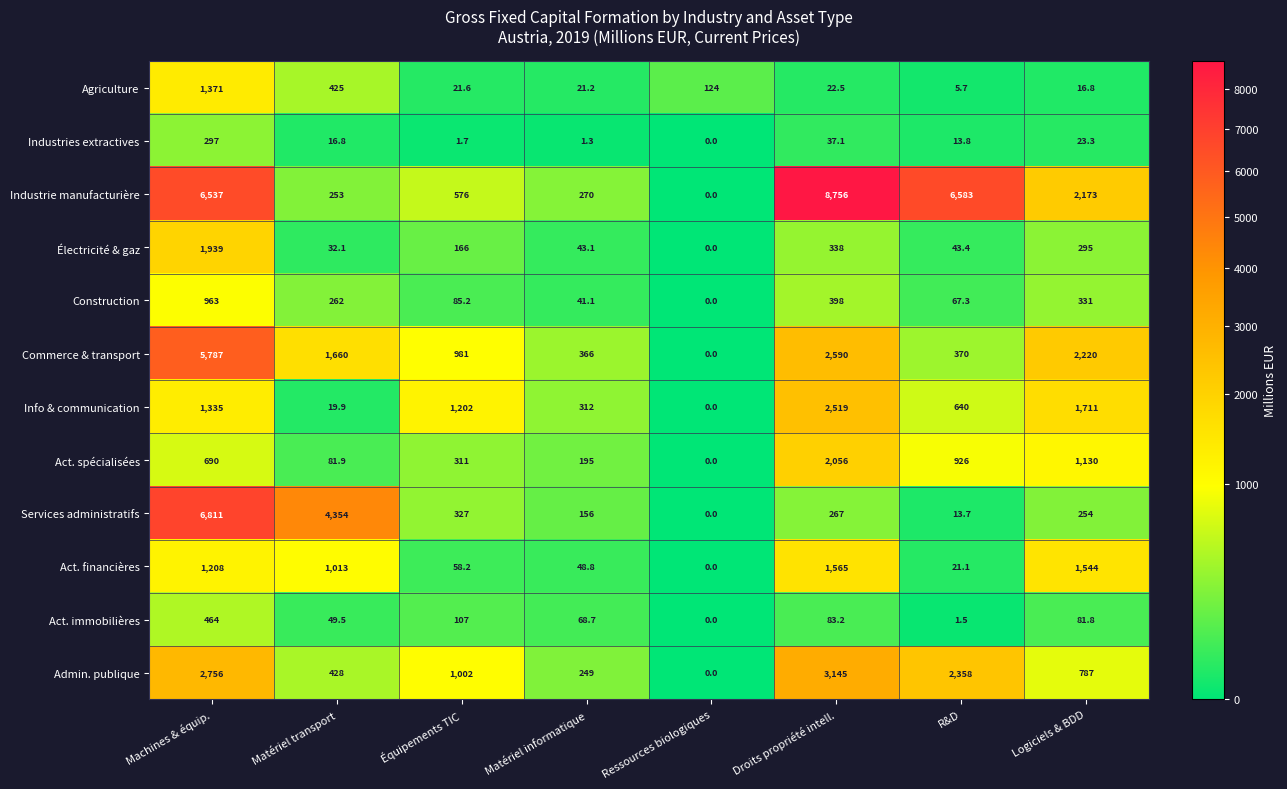

What is the sum of all Act. financières values?

5458.1